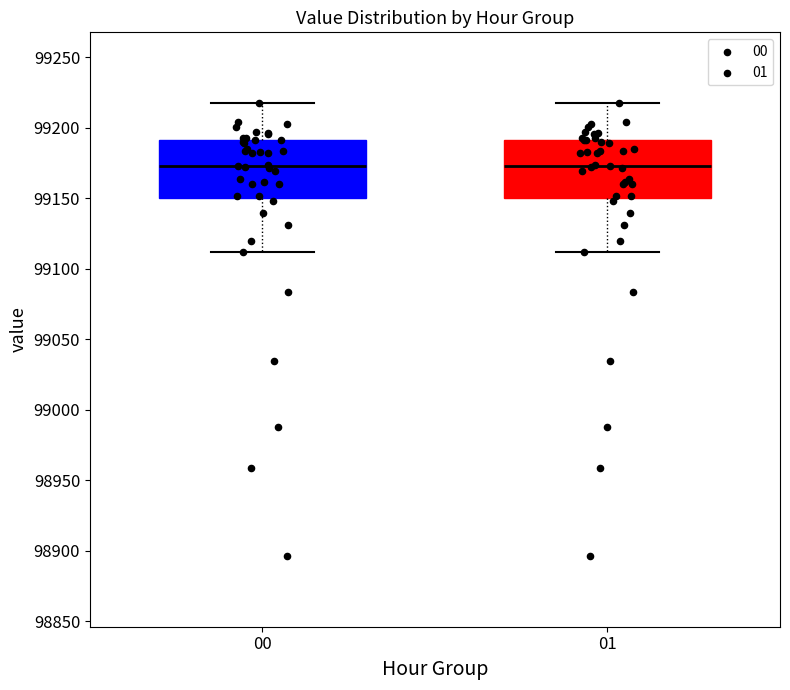

Reading left to right, read every box against the y-axis: the position of its median line, the range the box covers, and the ends of its whiskers. The values are not printed on the chart, so give them approximately, as read against the axis.

00: median 99175, box 99150 to 99190, whiskers 99110 to 99220
01: median 99175, box 99150 to 99190, whiskers 99110 to 99220